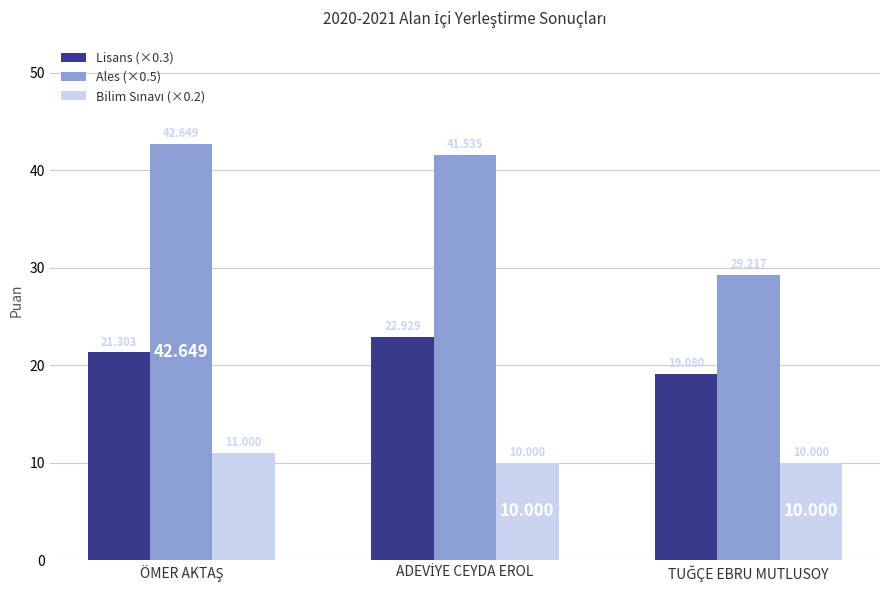

What is the difference between the maximum and minimum values in the Ales (×0.5) series?

13.4